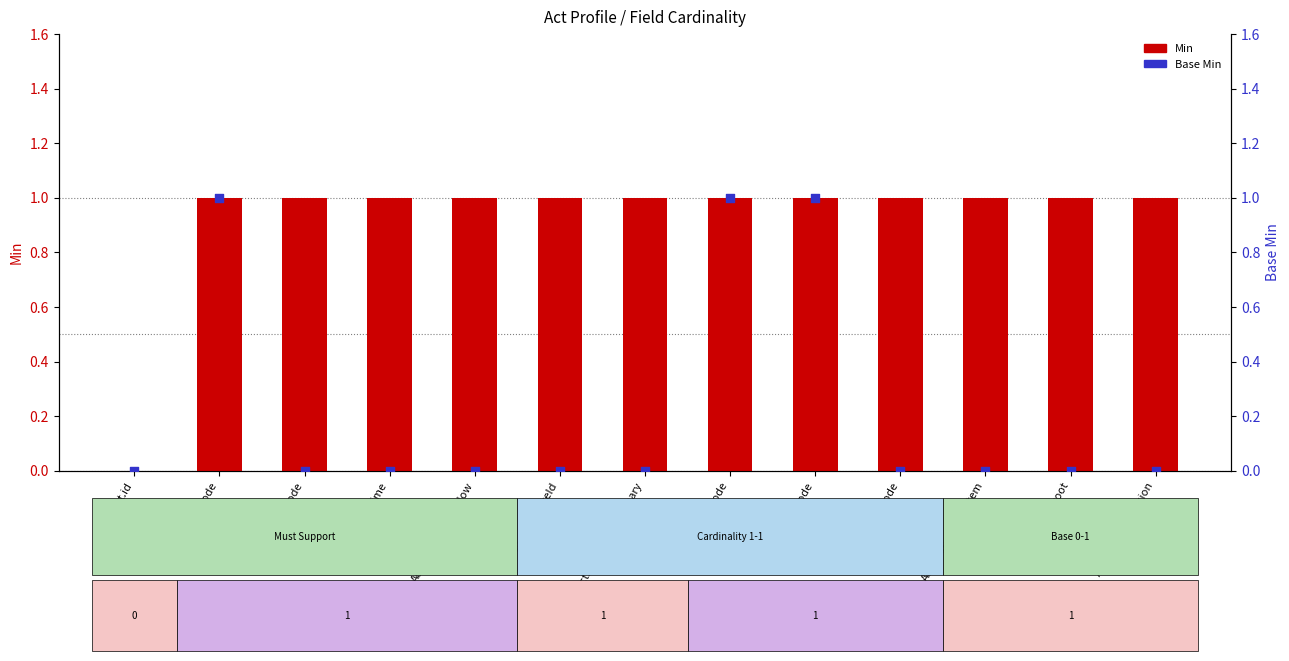

Which series contains the highest Y value?

Min